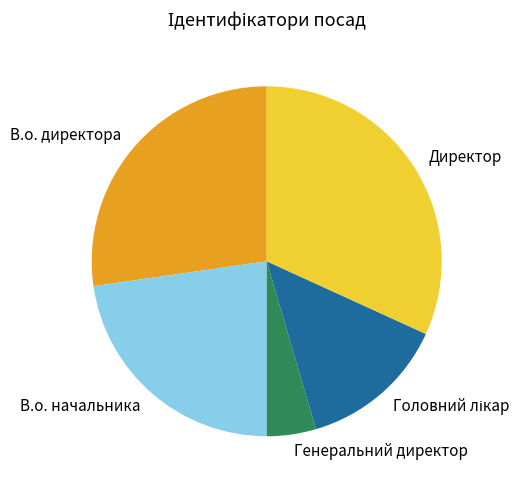

Approximately how many times larger is the value at В.о. директора compared to Генеральний директор?

6.0